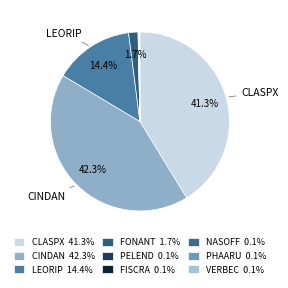

Count the number of slices in the pie.

9